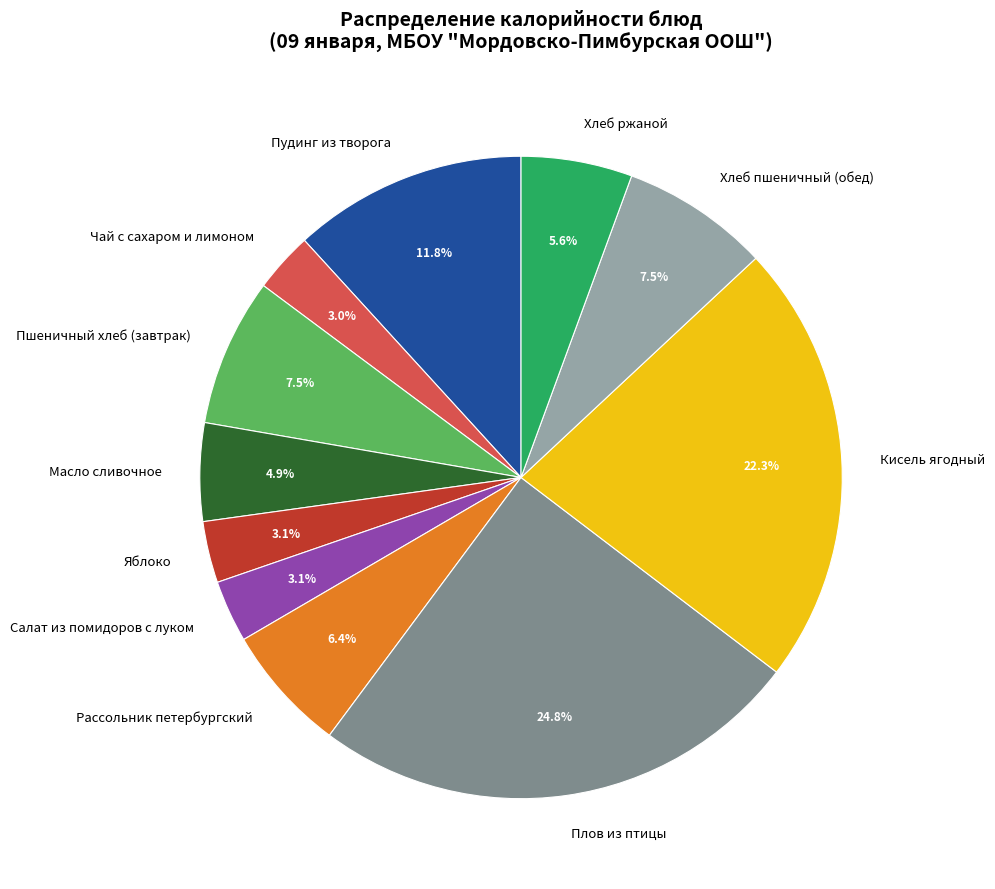

The Хлеб ржаной slice represents 1% of the pie. True or false?

False